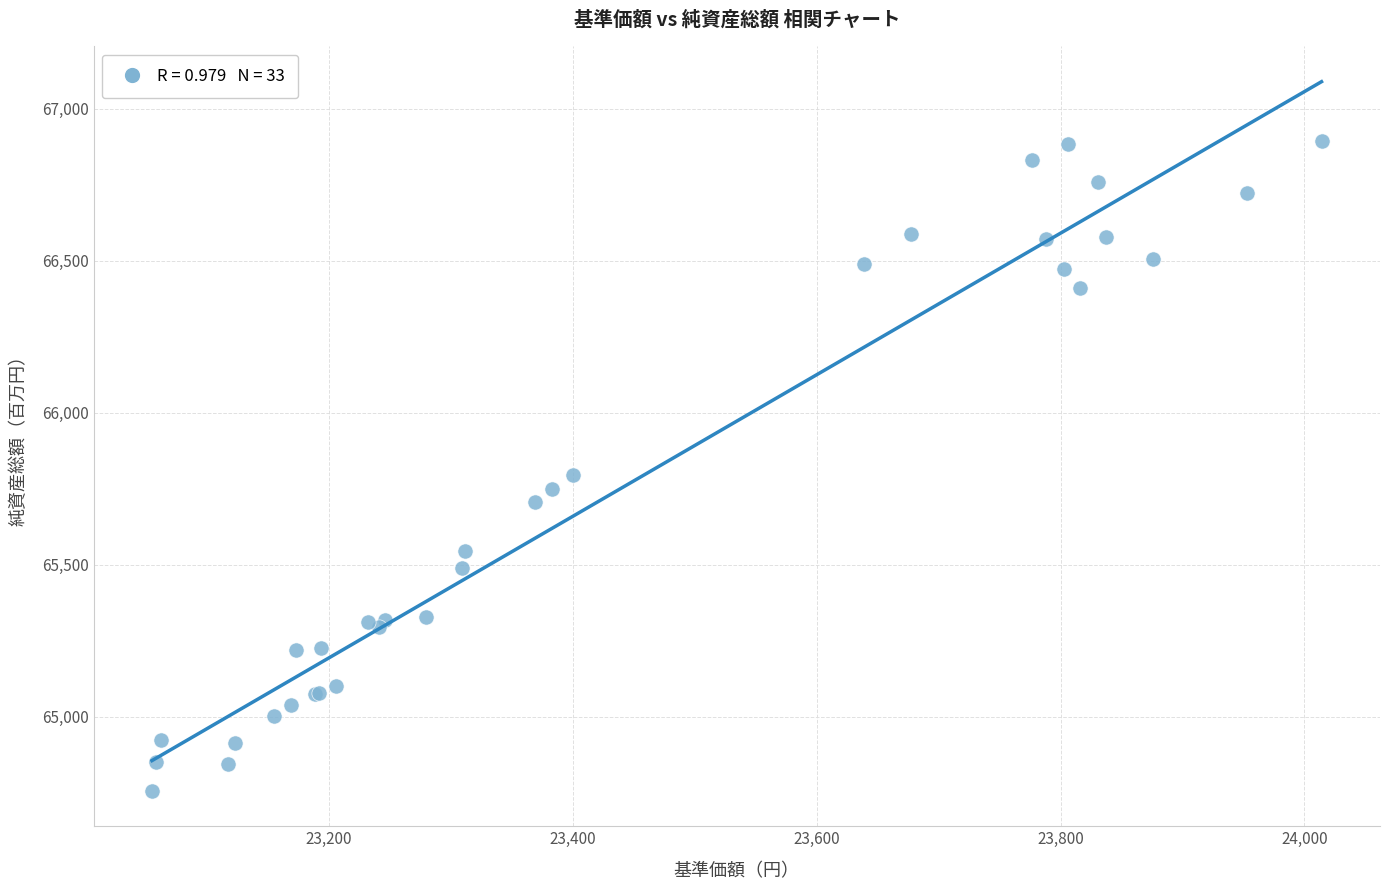

What Y value in the scatter plot is closest to 65824?

65795